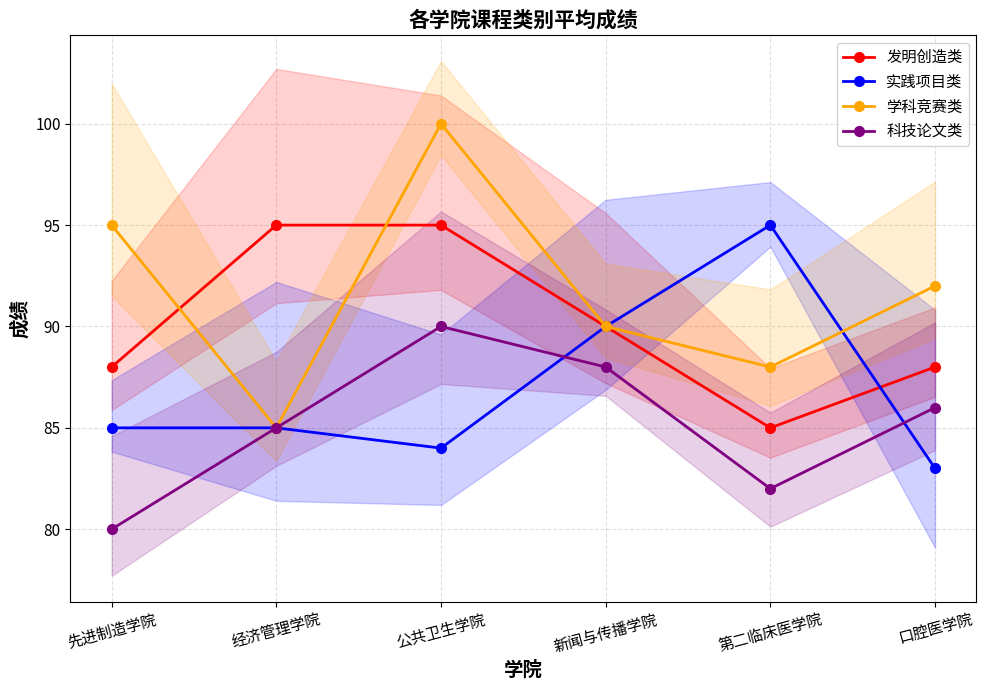

How many lines are shown in the chart?

4